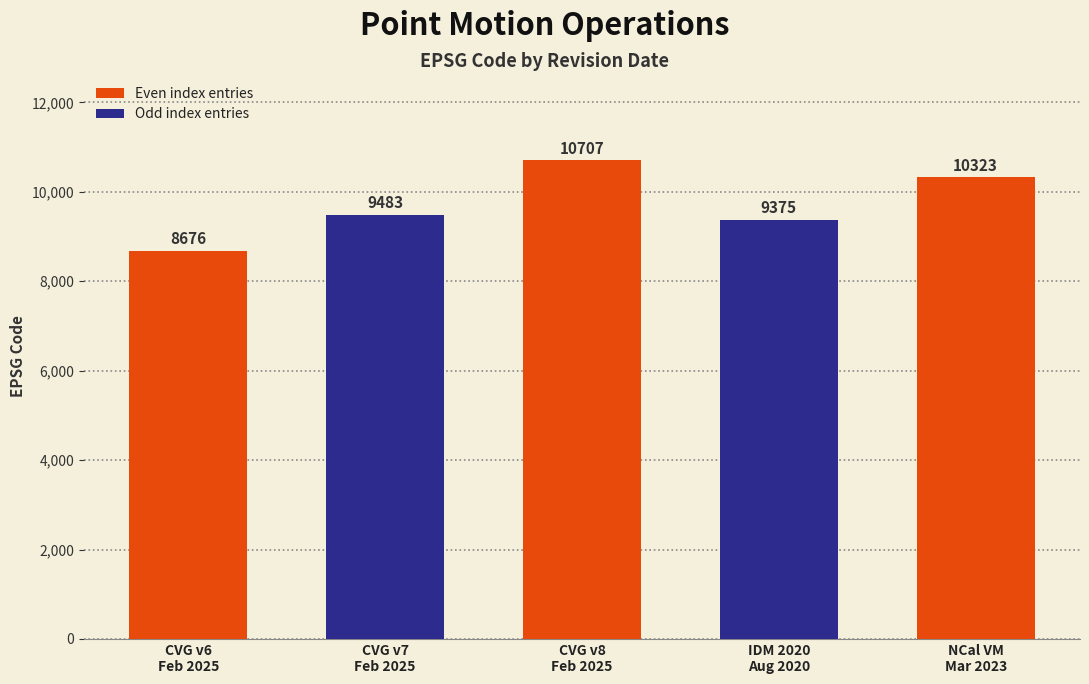

What is the difference between the maximum and minimum values?

2031